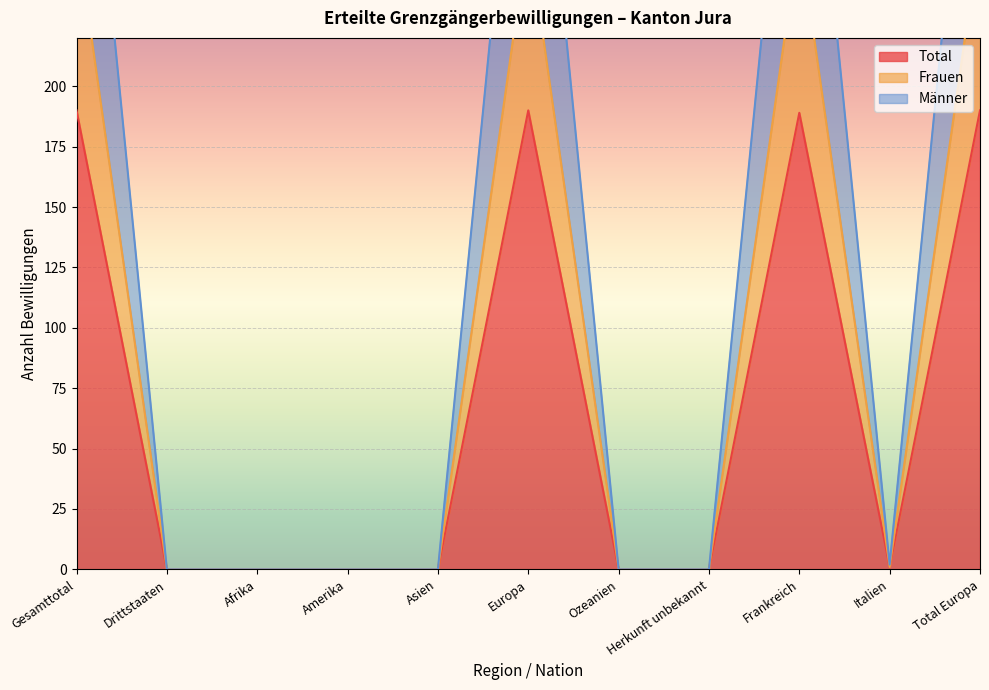

Is it true that Total equals 0 at Ozeanien?

True